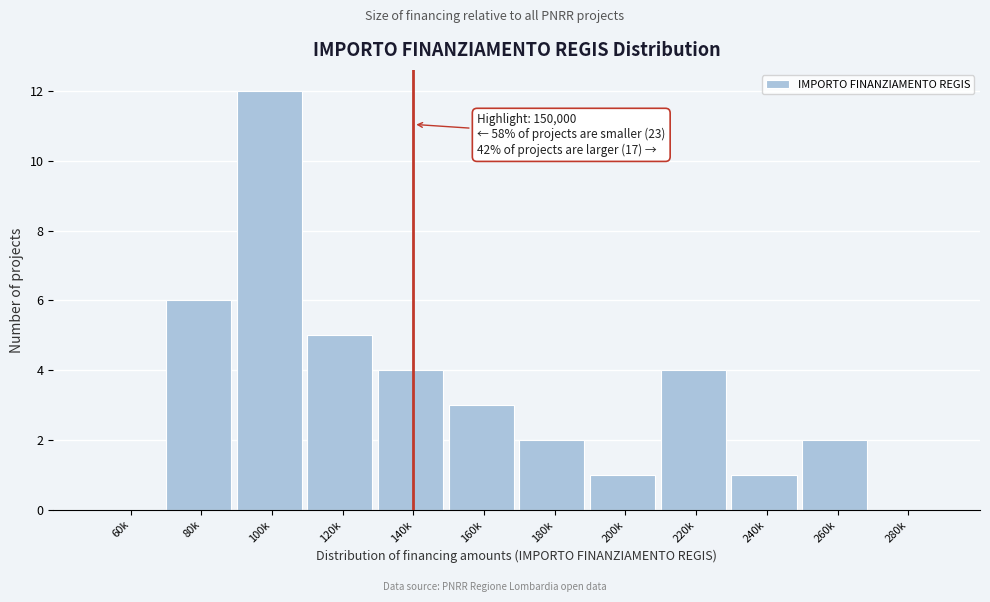

Reading left to right, what are all the values shown in this chart?

60k=0	80k=6	100k=12	120k=5	140k=4	160k=3	180k=2	200k=1	220k=4	240k=1	260k=2	280k=0